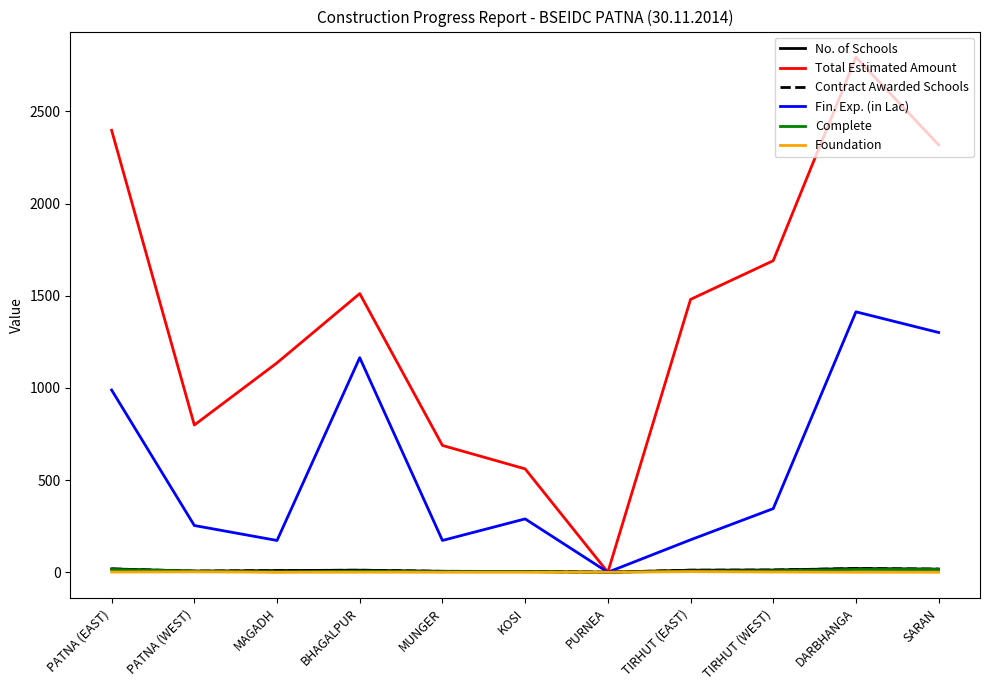

How many lines are shown in the chart?

6